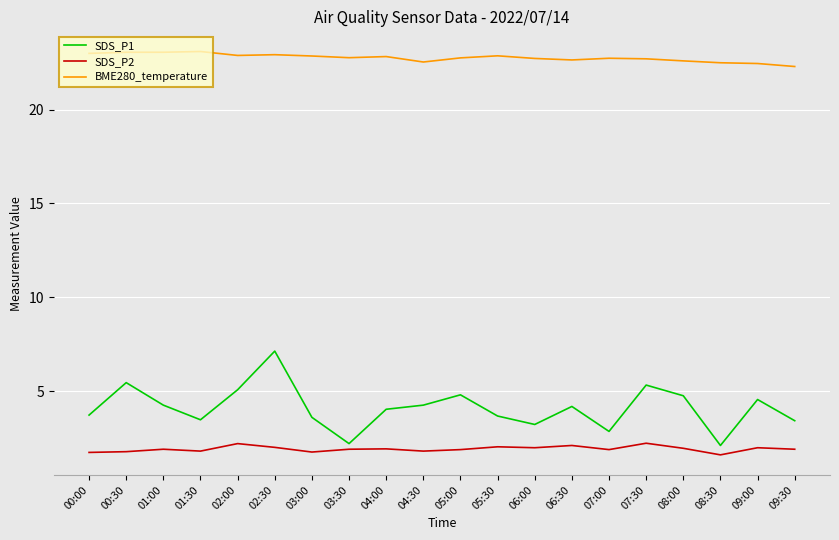

At 05:30, list the series in order from smallest to largest.

SDS_P2, SDS_P1, BME280_temperature